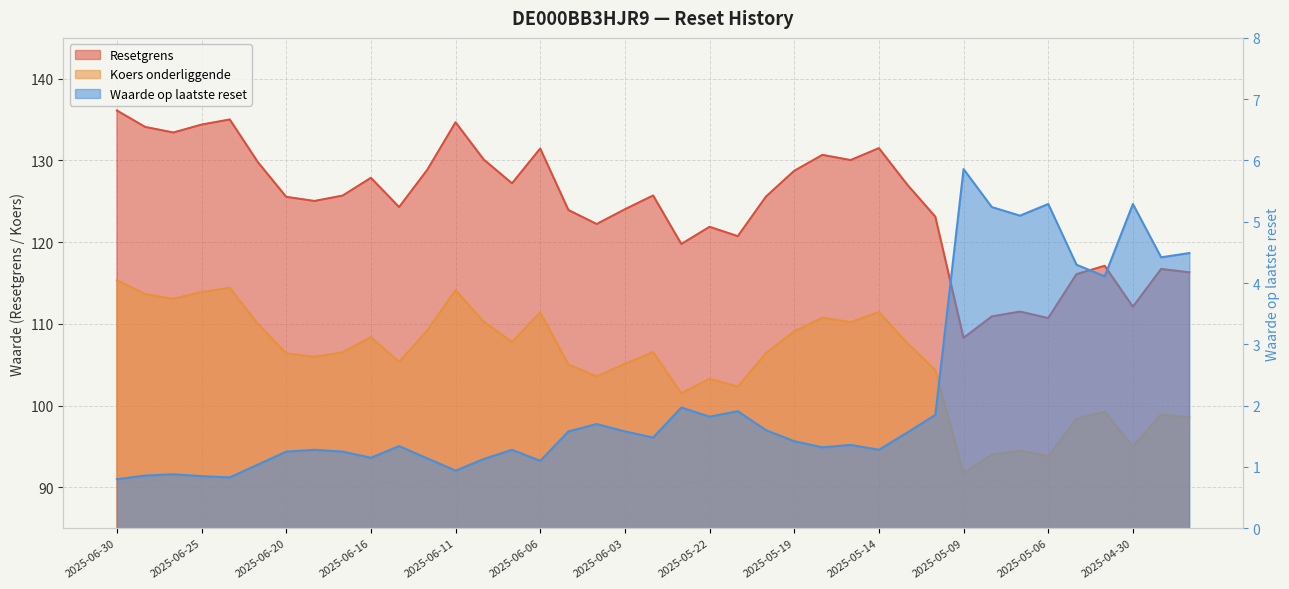

Reading left to right, extract all data points from this chart.

Resetgrens: 2025-06-30=136.1	2025-06-27=134.1	2025-06-26=133.4	2025-06-25=134.4	2025-06-24=135.0	2025-06-23=129.8	2025-06-20=125.6	2025-06-18=125.0	2025-06-17=125.7	2025-06-16=127.9	2025-06-13=124.3	2025-06-12=128.9	2025-06-11=134.7	2025-06-10=130.1	2025-06-09=127.2	2025-06-06=131.5	2025-06-05=123.9	2025-06-04=122.2	2025-06-03=124.0	2025-06-02=125.7	2025-05-23=119.8	2025-05-22=121.9	2025-05-21=120.7	2025-05-20=125.6	2025-05-19=128.7	2025-05-16=130.7	2025-05-15=130.0	2025-05-14=131.5	2025-05-13=127.1	2025-05-12=123.1	2025-05-09=108.3	2025-05-08=110.9	2025-05-07=111.5	2025-05-06=110.7	2025-05-05=116.1	2025-05-02=117.1	2025-04-30=112.1	2025-04-29=116.7	2025-04-28=116.3
Koers onderliggende: 2025-06-30=115.3	2025-06-27=113.7	2025-06-26=113.1	2025-06-25=113.9	2025-06-24=114.4	2025-06-23=110.0	2025-06-20=106.4	2025-06-18=106.0	2025-06-17=106.5	2025-06-16=108.4	2025-06-13=105.3	2025-06-12=109.2	2025-06-11=114.1	2025-06-10=110.3	2025-06-09=107.8	2025-06-06=111.4	2025-06-05=105.0	2025-06-04=103.6	2025-06-03=105.1	2025-06-02=106.5	2025-05-23=101.5	2025-05-22=103.3	2025-05-21=102.3	2025-05-20=106.4	2025-05-19=109.1	2025-05-16=110.8	2025-05-15=110.2	2025-05-14=111.5	2025-05-13=107.7	2025-05-12=104.3	2025-05-09=91.8	2025-05-08=94.0	2025-05-07=94.5	2025-05-06=93.8	2025-05-05=98.4	2025-05-02=99.2	2025-04-30=95.0	2025-04-29=98.9	2025-04-28=98.6
Waarde op laatste reset: 2025-06-30=0.8	2025-06-27=0.9	2025-06-26=0.9	2025-06-25=0.8	2025-06-24=0.8	2025-06-23=1.0	2025-06-20=1.2	2025-06-18=1.3	2025-06-17=1.2	2025-06-16=1.1	2025-06-13=1.3	2025-06-12=1.1	2025-06-11=0.9	2025-06-10=1.1	2025-06-09=1.3	2025-06-06=1.1	2025-06-05=1.6	2025-06-04=1.7	2025-06-03=1.6	2025-06-02=1.5	2025-05-23=2.0	2025-05-22=1.8	2025-05-21=1.9	2025-05-20=1.6	2025-05-19=1.4	2025-05-16=1.3	2025-05-15=1.4	2025-05-14=1.3	2025-05-13=1.6	2025-05-12=1.9	2025-05-09=5.9	2025-05-08=5.2	2025-05-07=5.1	2025-05-06=5.3	2025-05-05=4.3	2025-05-02=4.1	2025-04-30=5.3	2025-04-29=4.4	2025-04-28=4.5